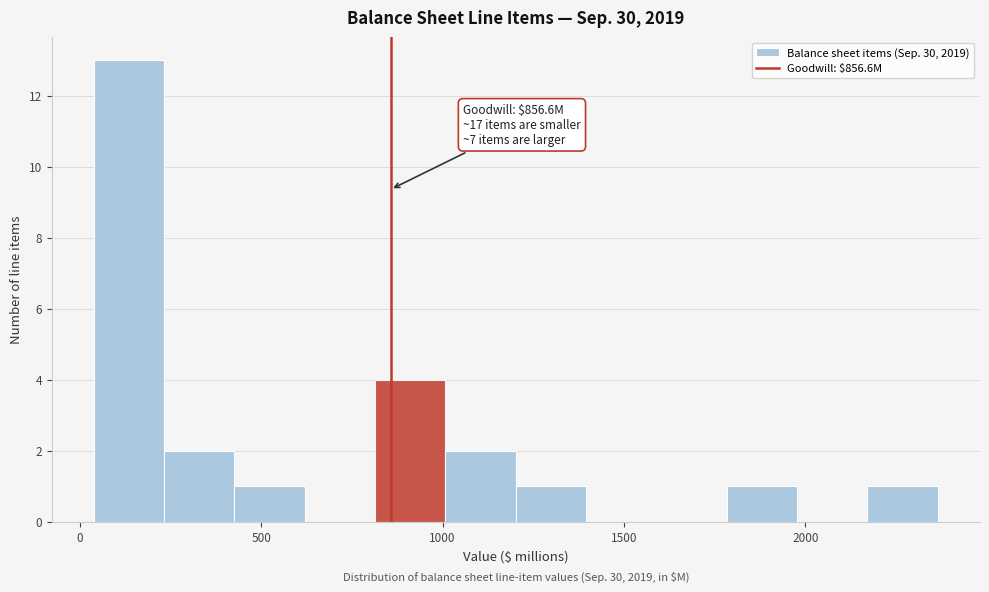

Around what value on the x-axis is the tallest bar? Give the approximate position of its centre, as read against the axis.

150